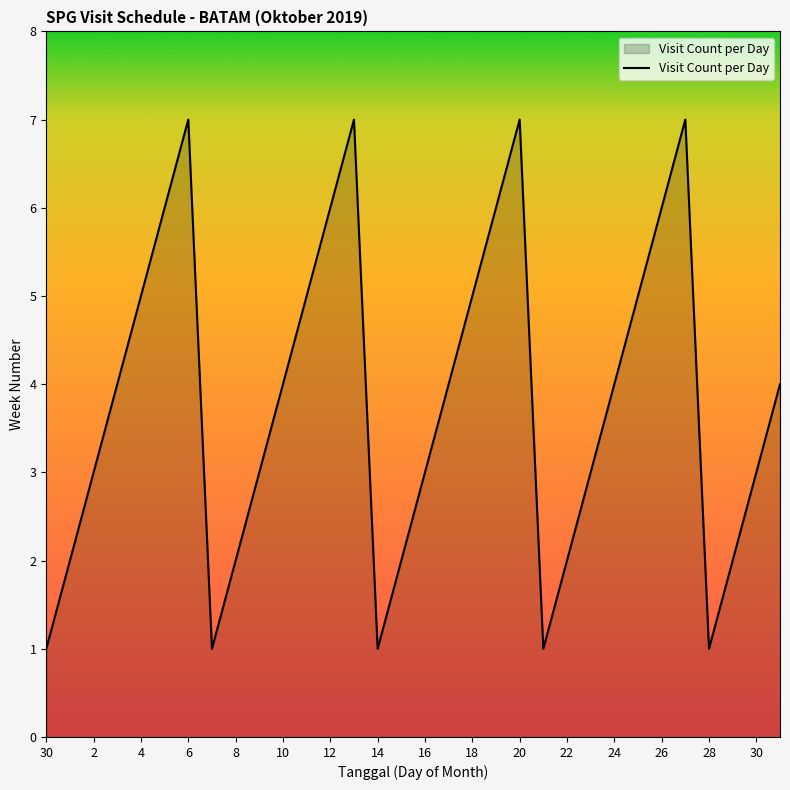

What is the greatest value displayed?

7